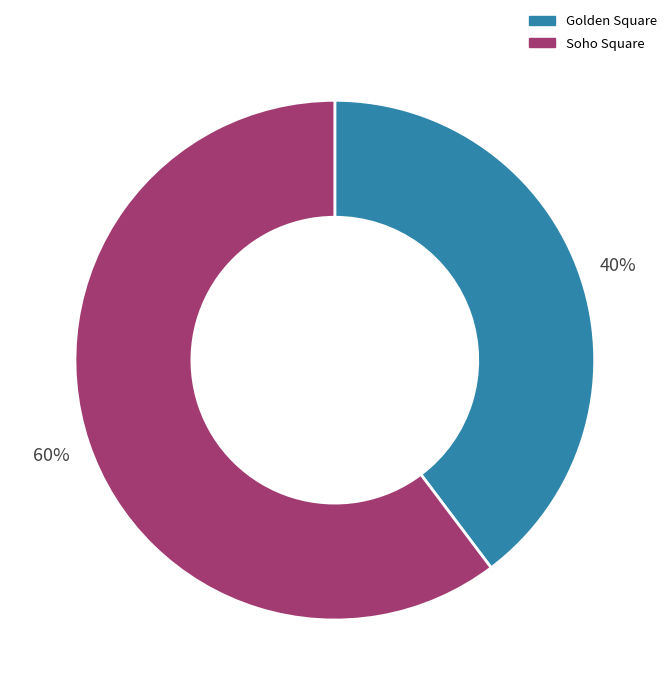

Is it true that Soho Square is 60% of the pie?

True